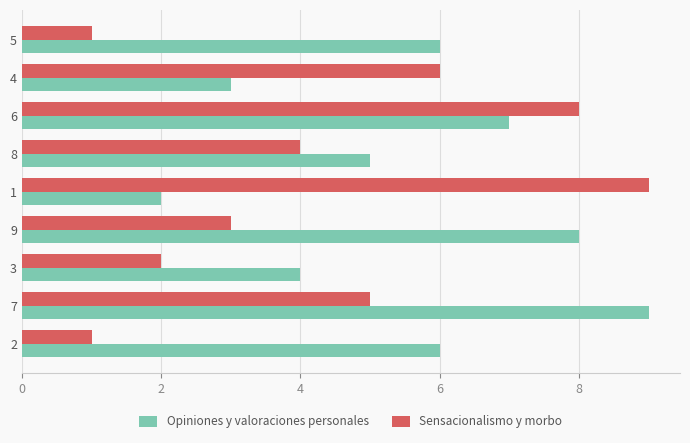

List the series in order of their overall mean, lowest first.

Sensacionalismo y morbo, Opiniones y valoraciones personales